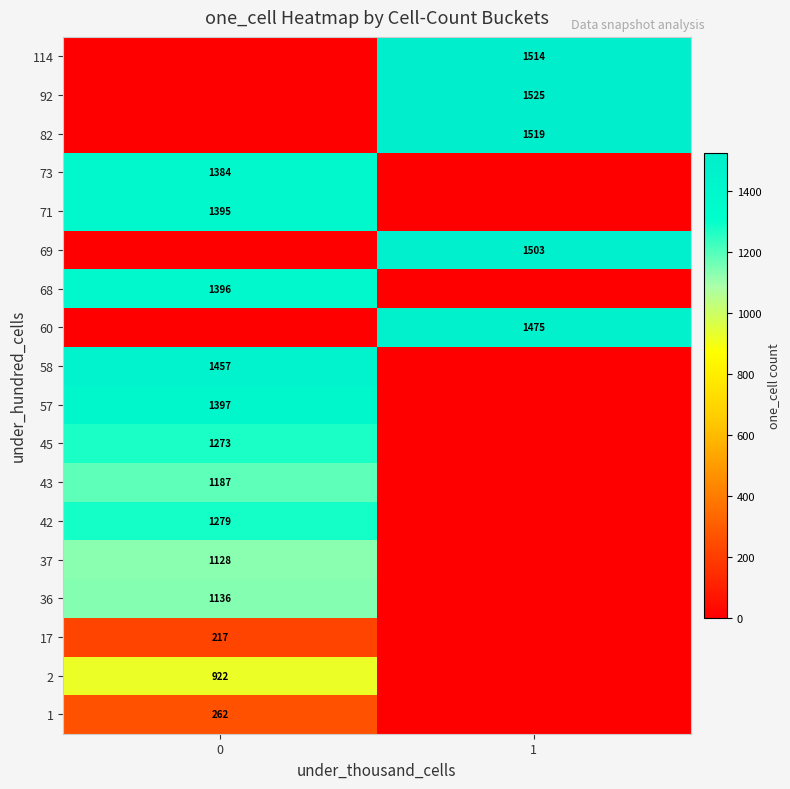

Is the value of 37 at 0 greater than the value of 1 at 0?

Yes